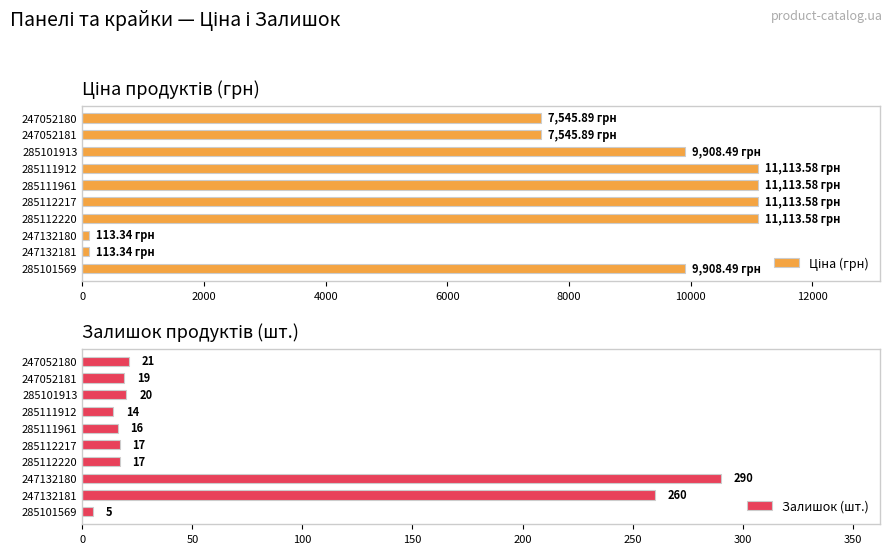

Rank the series by their average value, from highest to lowest.

Ціна (грн), Залишок (шт.)